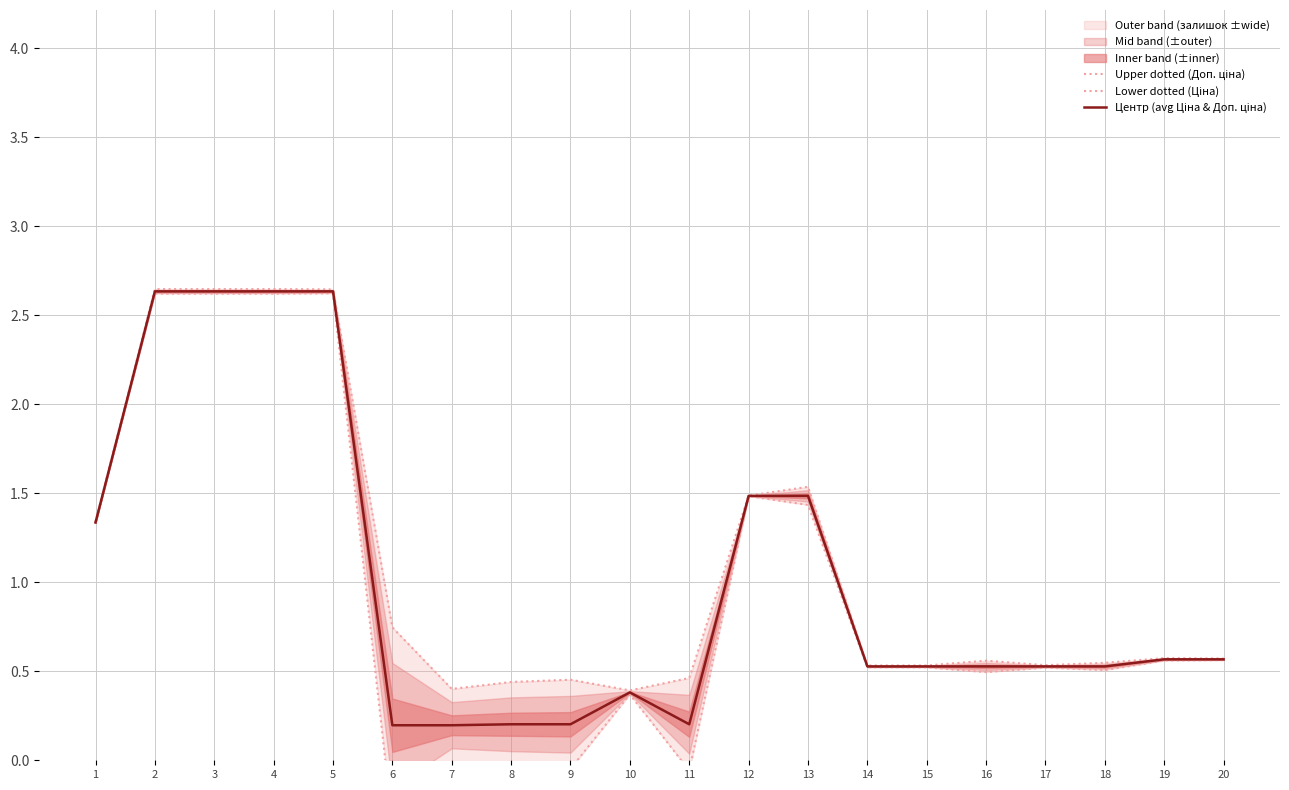

Which series changed the most between 9 and 10?

Lower dotted (Ціна)